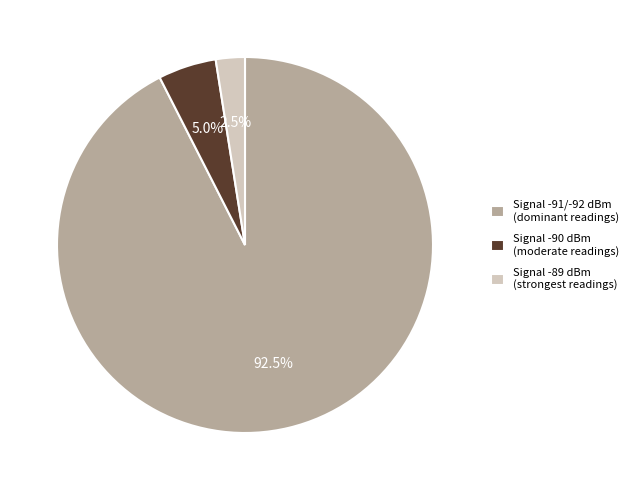

Is there any slice that represents more than half of the pie?

Yes